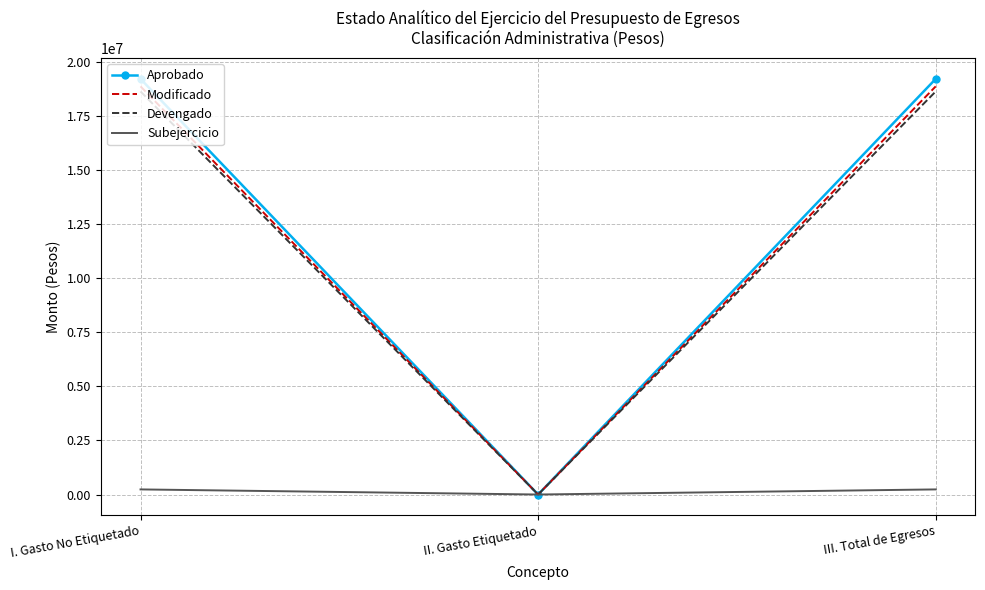

Is the value of Devengado at III. Total de Egresos greater than the value of Subejercicio at II. Gasto Etiquetado?

Yes